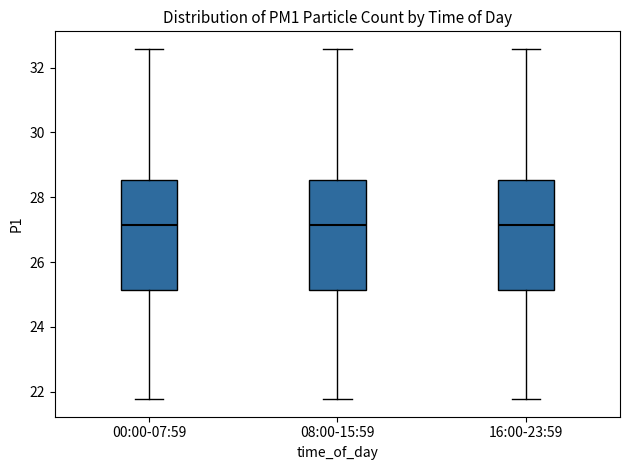

Where does the median line of the box for 08:00-15:59 sit on the y-axis? The values are not printed on the chart, so give them approximately, as read against the axis.

27.2